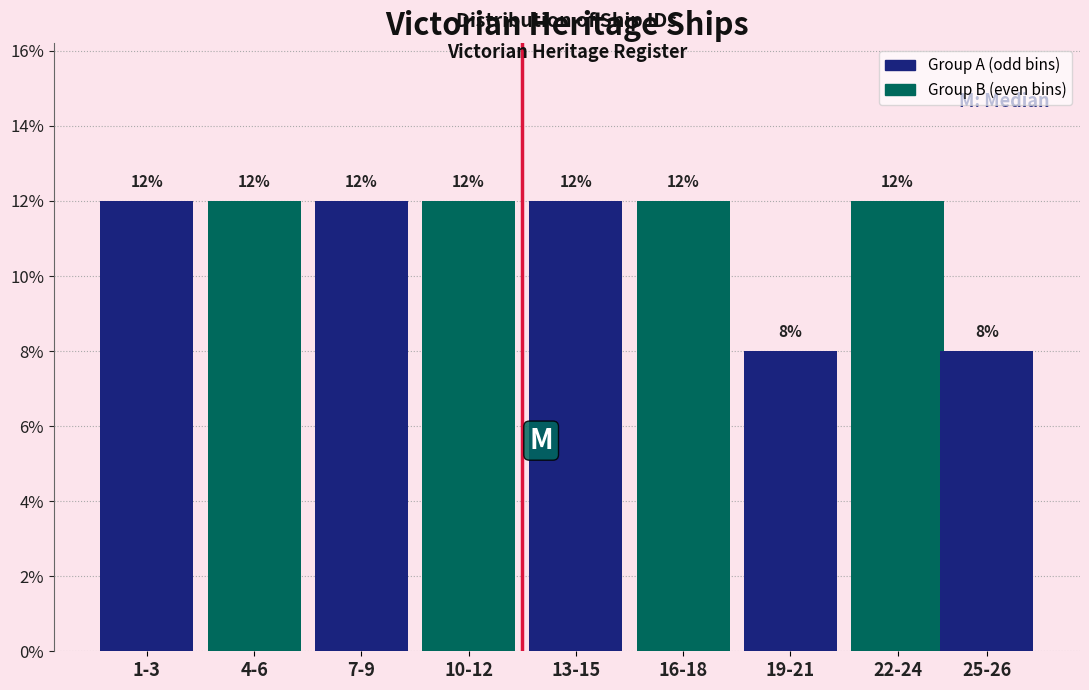

Reading left to right, list all the values displayed in this chart.

12	12	12	12	12	12	8	12	8